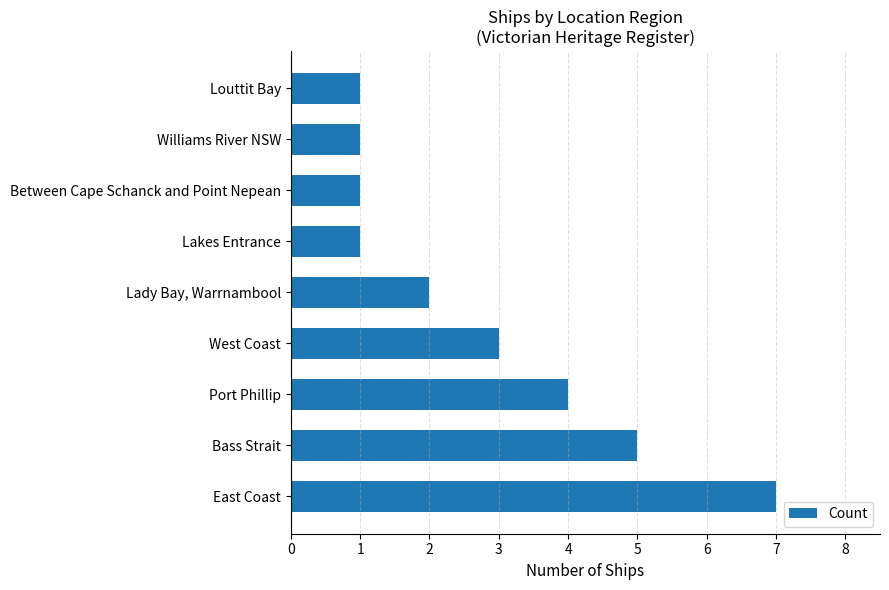

The chart shows a value of 6 at Port Phillip. True or false?

False